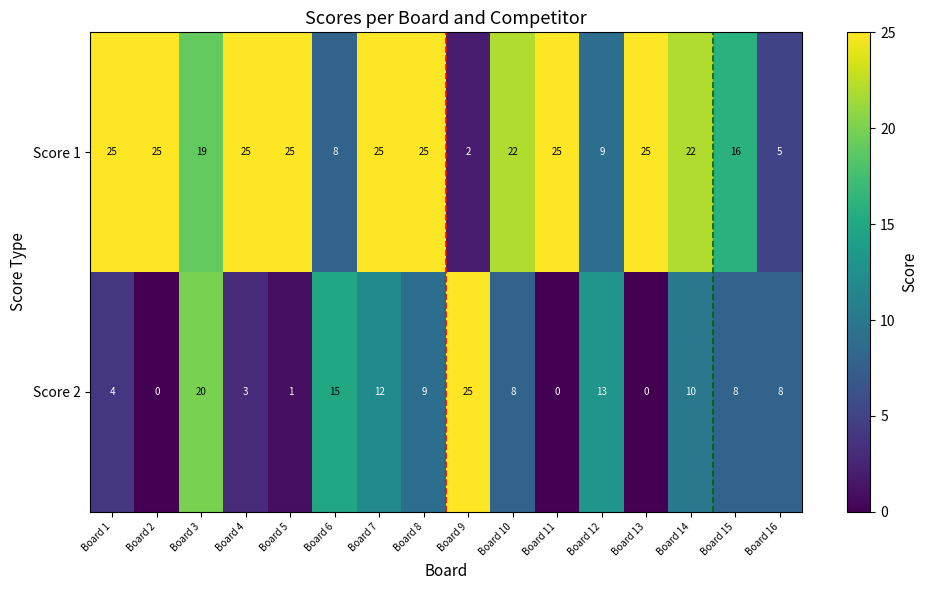

The Score 1 series shows 15 at Board 10. True or false?

False